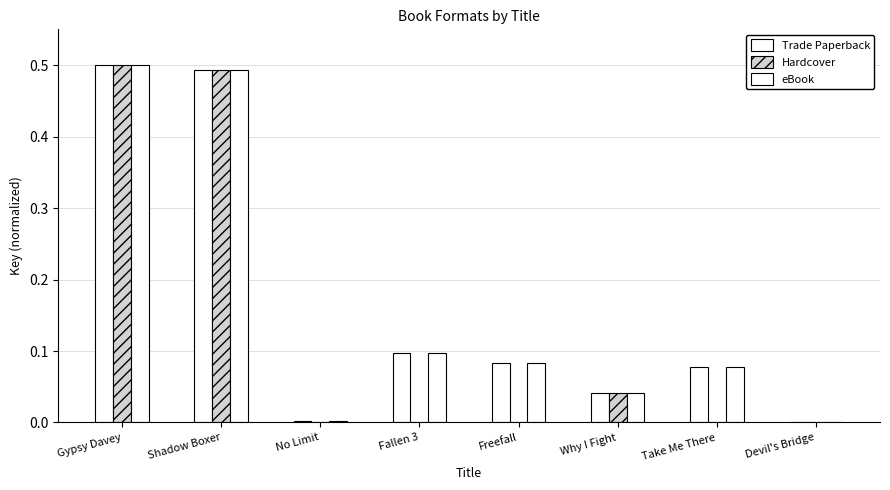

At Gypsy Davey, list the series in order from largest to smallest.

Trade Paperback, Hardcover, eBook